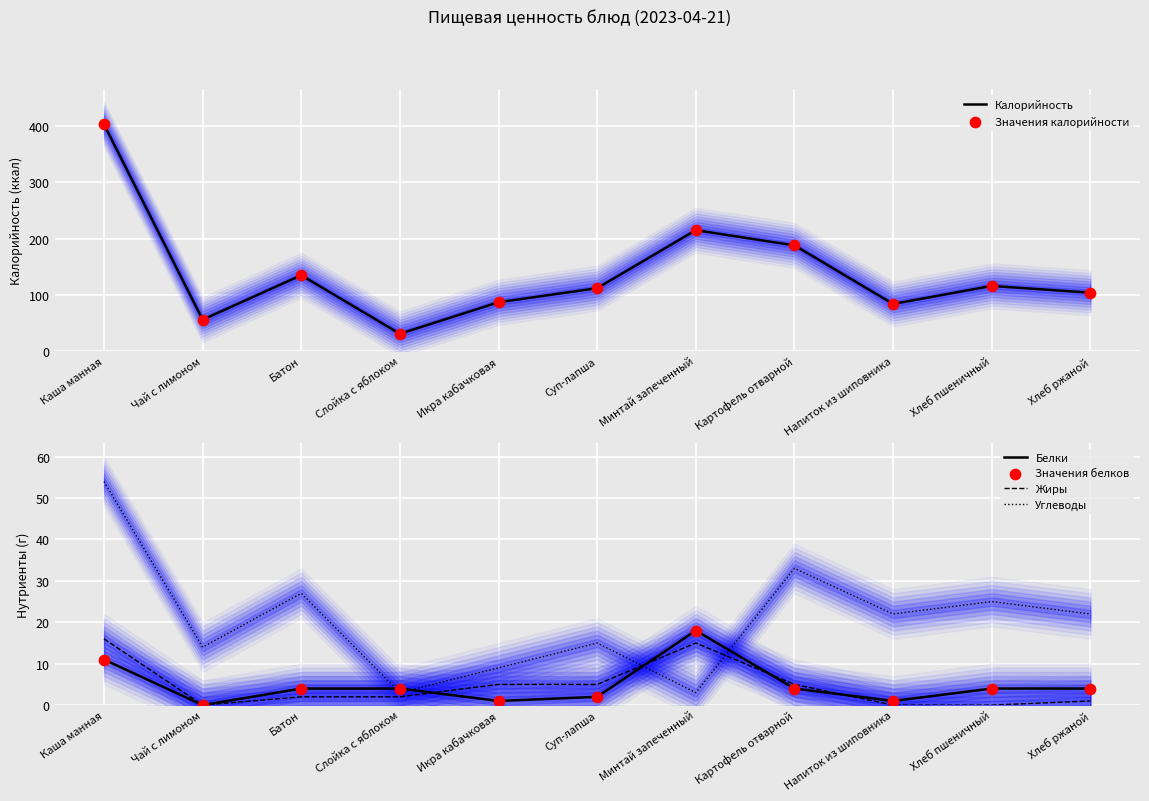

What is the total value across all series at Суп-лапша?

248